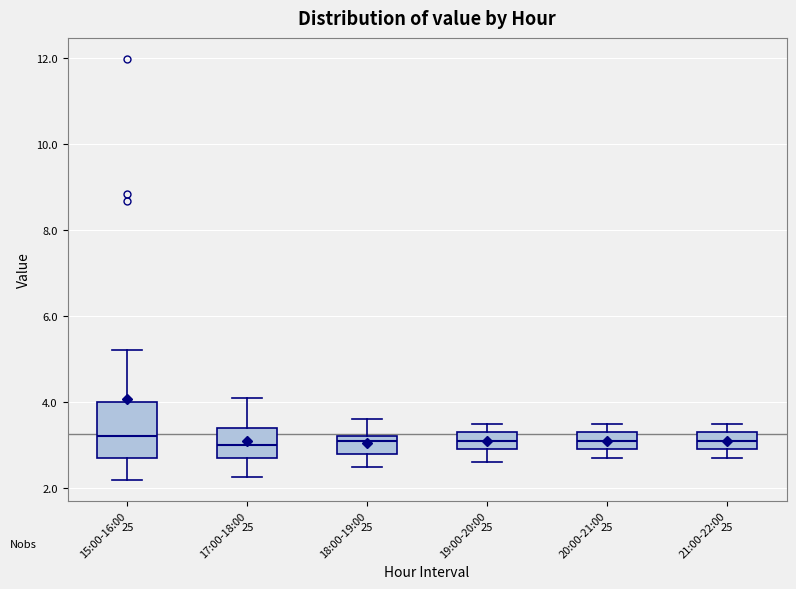

Where does the upper whisker of the box for 17:00-18:00 end on the y-axis? The values are not printed on the chart, so give them approximately, as read against the axis.

4.2